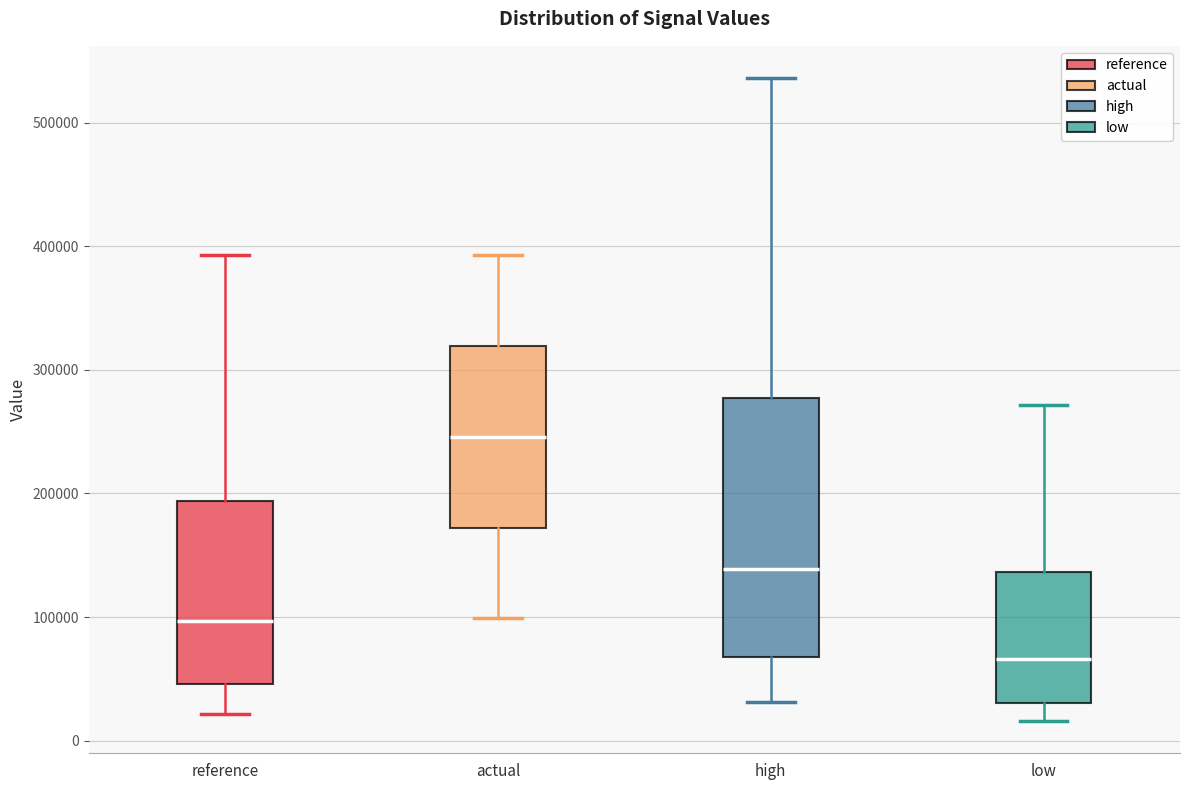

Where is the upper edge of the box for low on the y-axis? The values are not printed on the chart, so give them approximately, as read against the axis.

140000